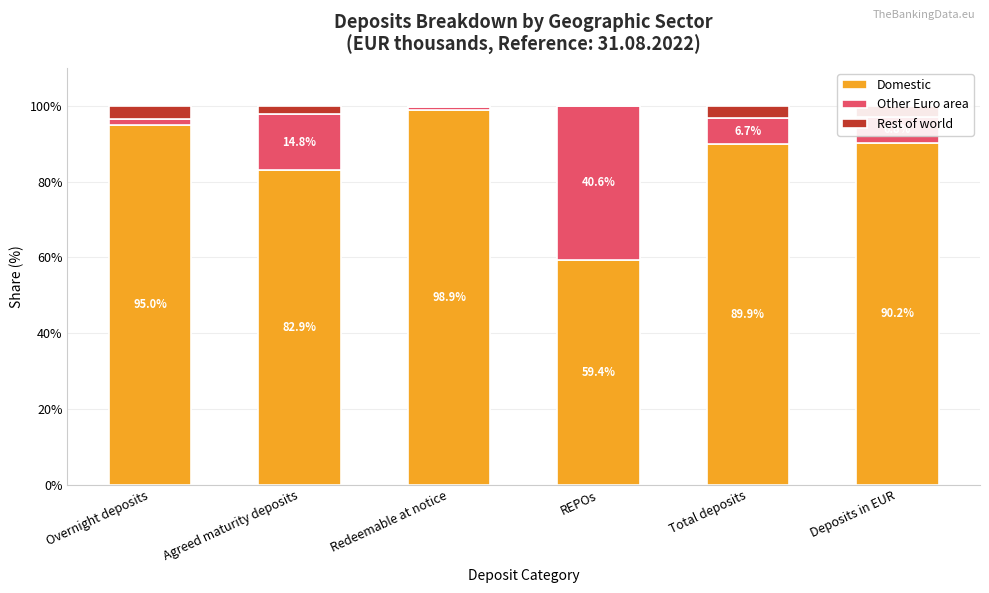

Is it true that Domestic equals 95.0 at Overnight deposits?

True